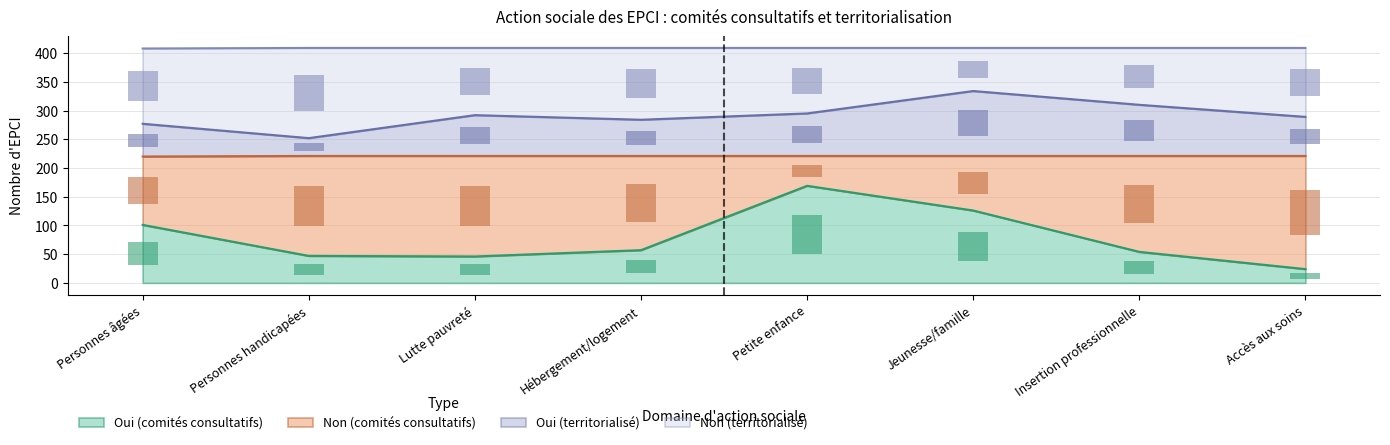

What are all the series names shown in the legend?

Oui (comités consultatifs), Non (comités consultatifs), Oui (territorialisé), Non (territorialisé)